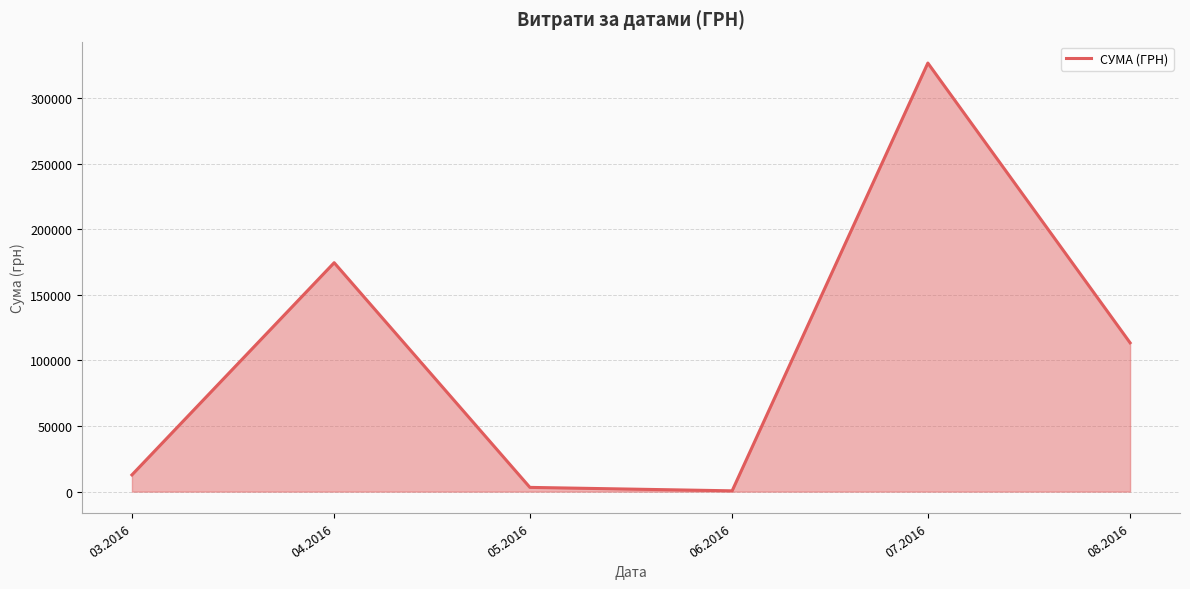

Which label corresponds to the largest value in the chart?

07.2016